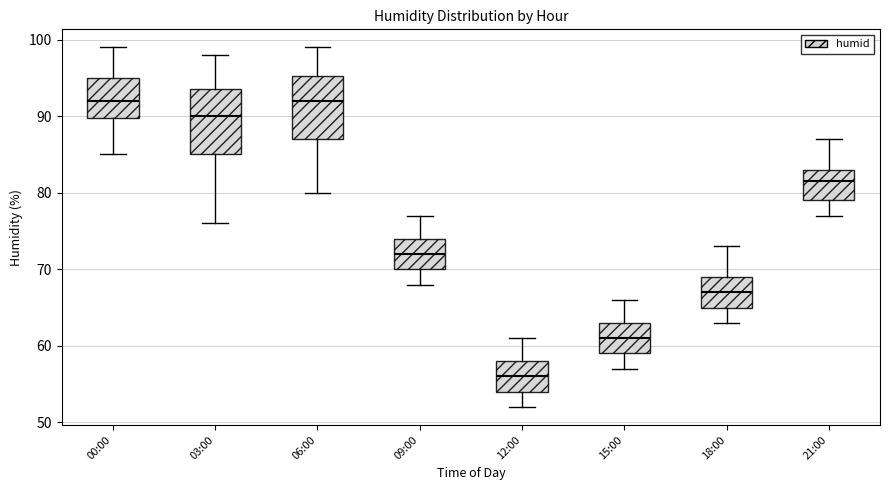

Reading left to right, transcribe this box plot: for each box, give where its median line is, the range the box spans, and where its two whiskers end, as read against the y-axis. The values are not printed on the chart, so give them approximately, as read against the axis.

00:00: median 92, box 90 to 95, whiskers 85 to 99
03:00: median 90, box 85 to 94, whiskers 76 to 98
06:00: median 92, box 87 to 95, whiskers 80 to 99
09:00: median 72, box 70 to 74, whiskers 68 to 77
12:00: median 56, box 54 to 58, whiskers 52 to 61
15:00: median 61, box 59 to 63, whiskers 57 to 66
18:00: median 67, box 65 to 69, whiskers 63 to 73
21:00: median 82, box 79 to 83, whiskers 77 to 87